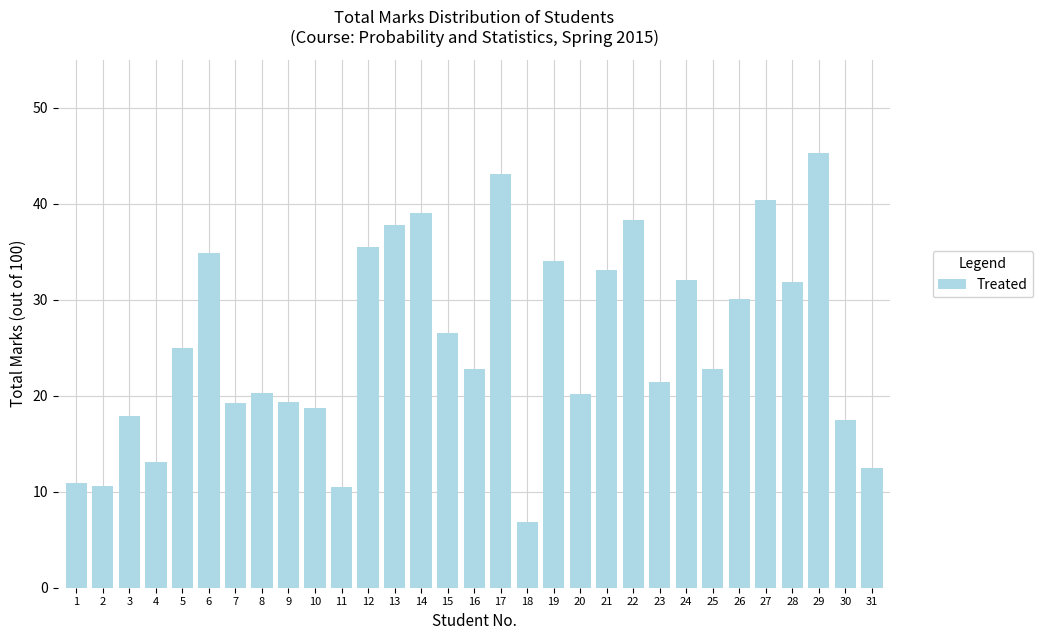

What is the value of the 10th bar from the left?

18.7